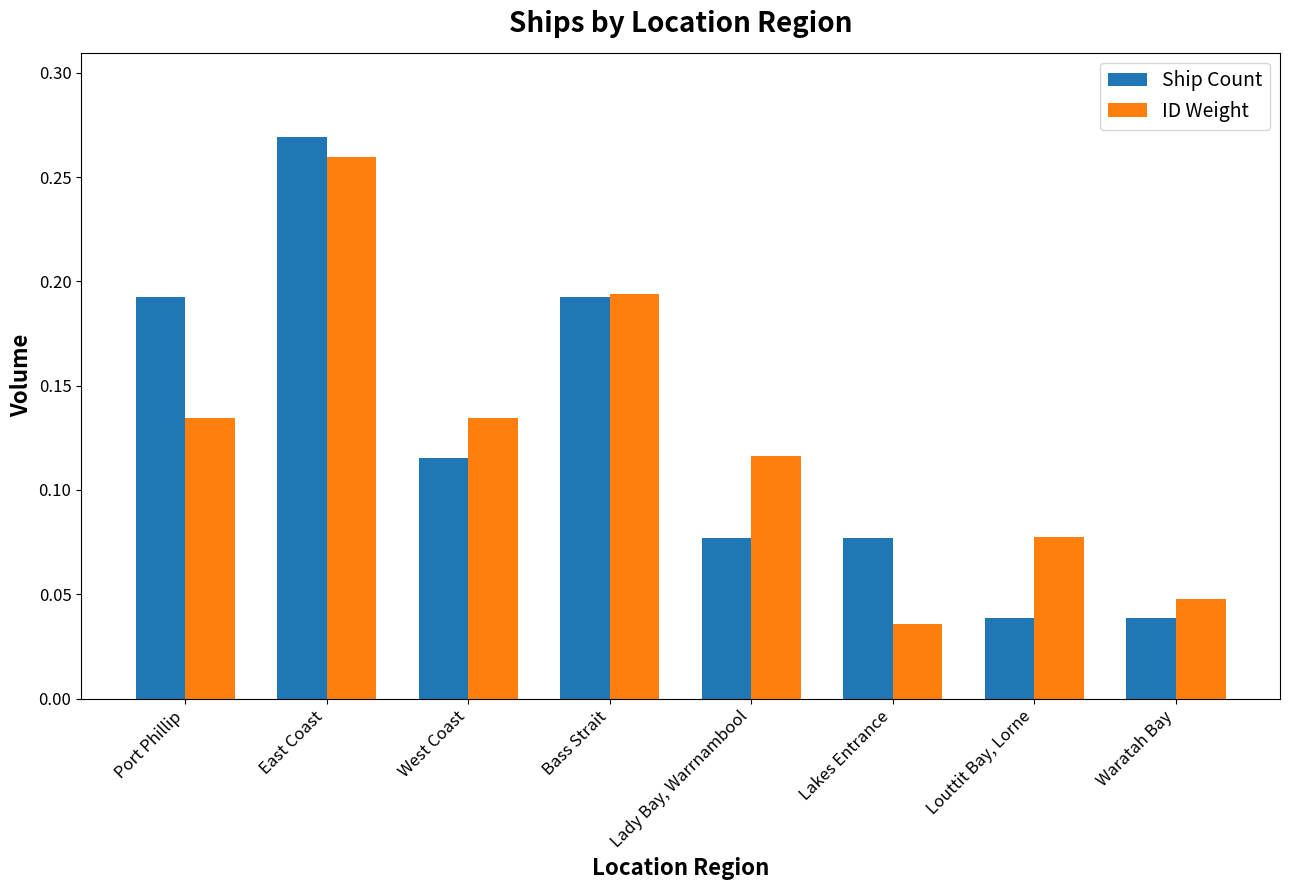

Which category has the highest value across all series?

East Coast